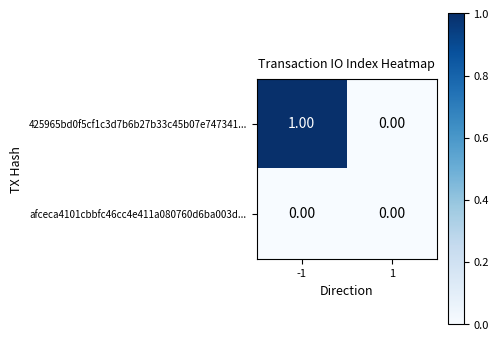

Rank the series by their maximum value, from highest to lowest.

425965bd0f5cf1c3d7b6b27b33c45b07e747341..., afceca4101cbbfc46cc4e411a080760d6ba003d...